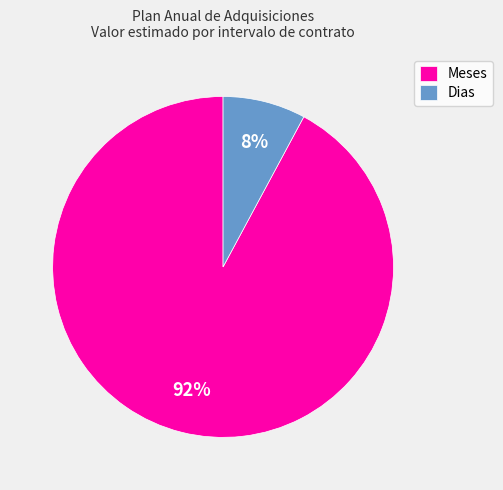

To the nearest percent, what is the combined percentage of Dias and Meses?

100%